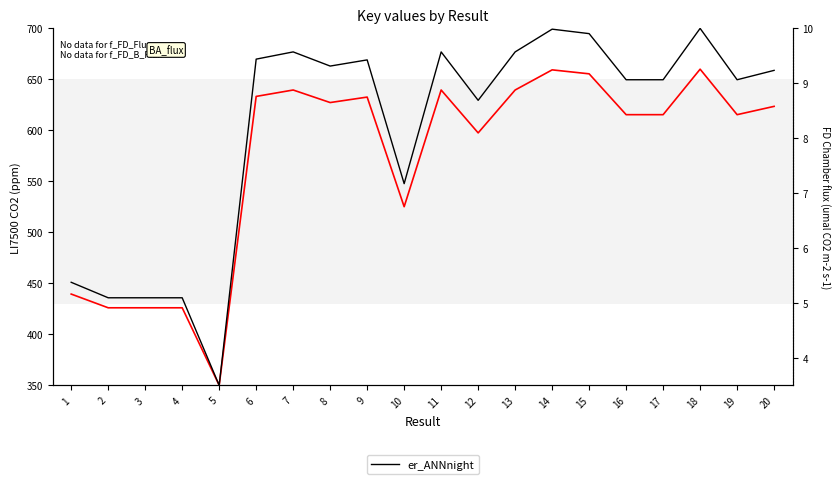

How many values in the LI-7500 CO2 Concentration series exceed 623?

10